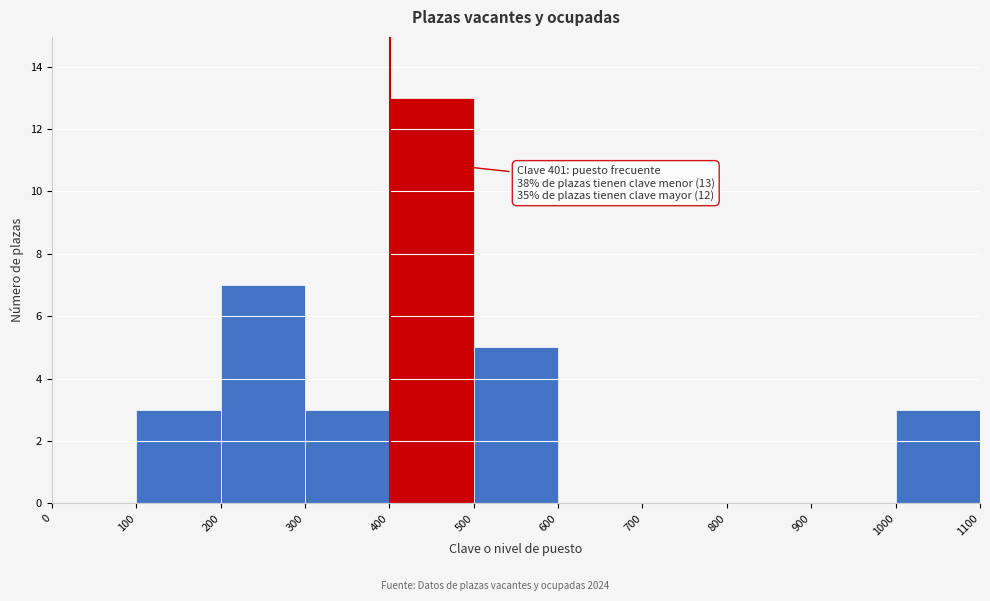

Over which range of the x-axis is the bar tallest?

400 to 500